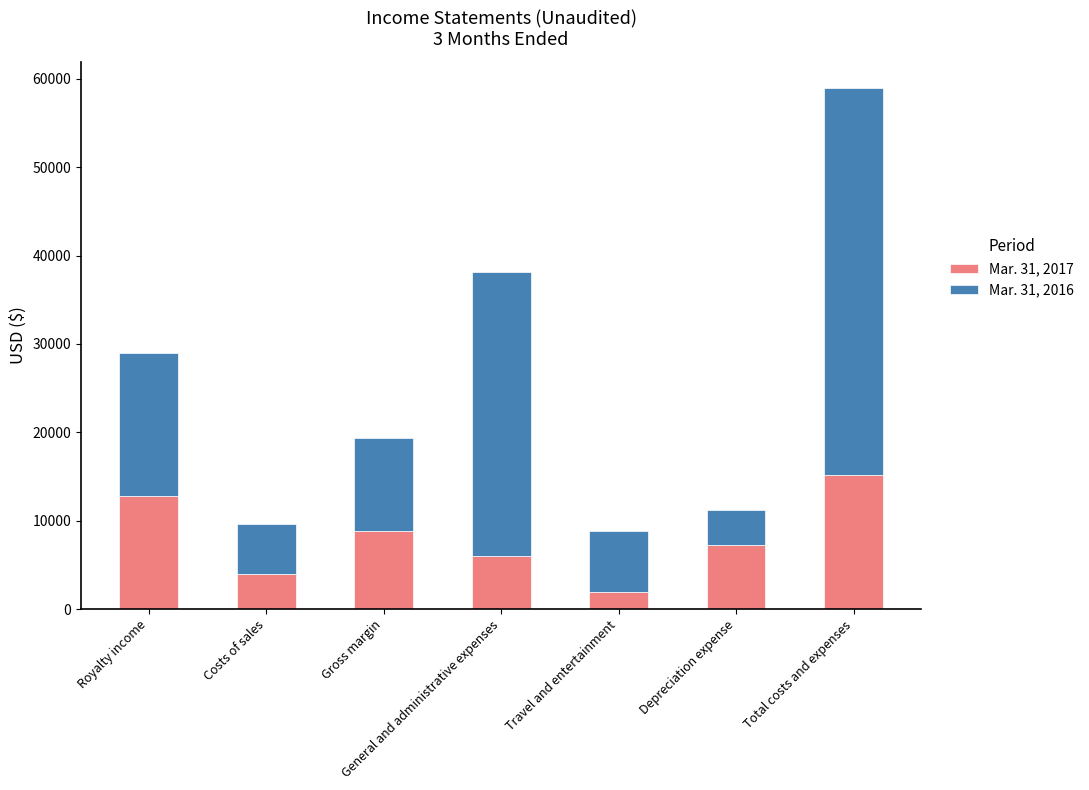

What is the total value across all series at Costs of sales?

9643